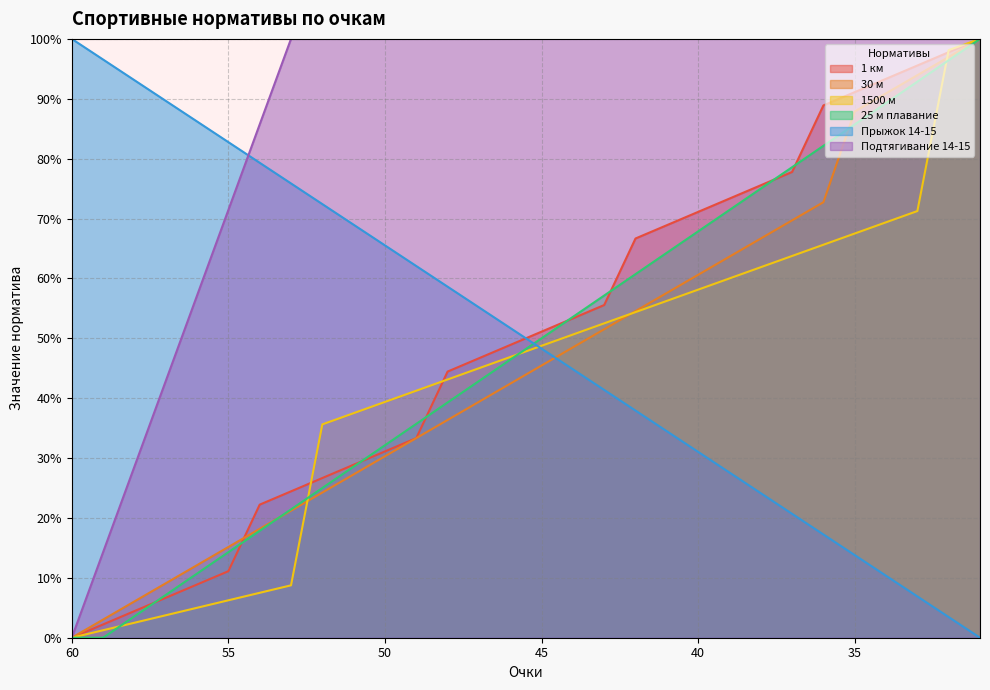

Which series has the largest range (max minus min)?

1 км